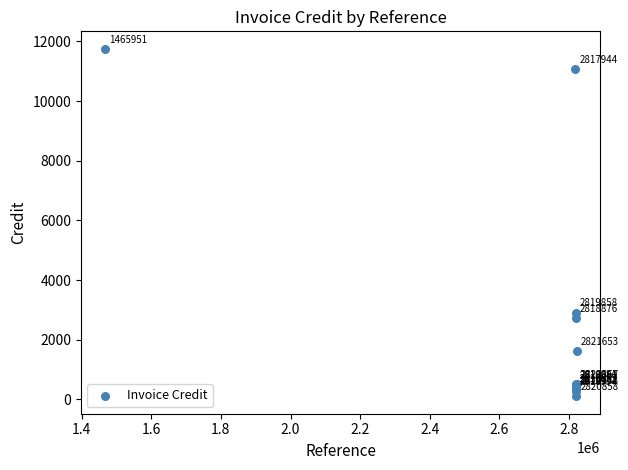

What Y value in the scatter plot is closest to 5926?

2907.9